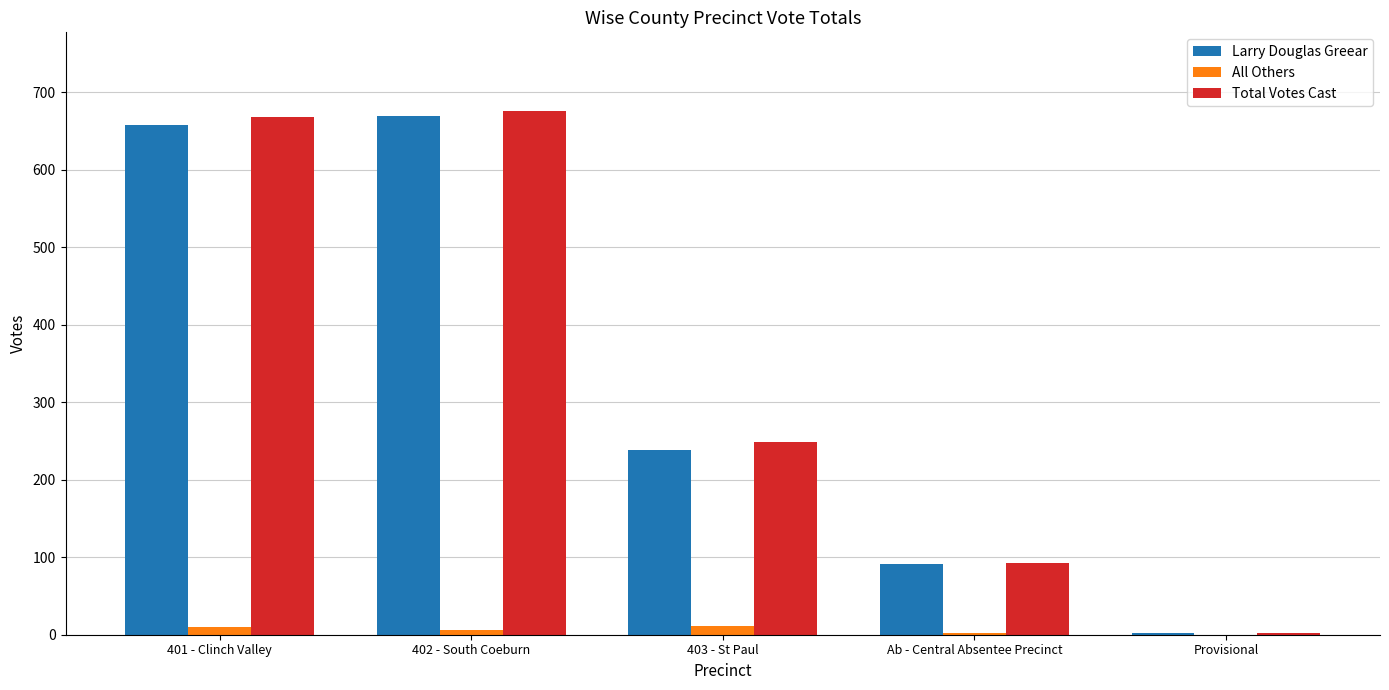

Which series changed the most between Ab - Central Absentee Precinct and Provisional?

Total Votes Cast